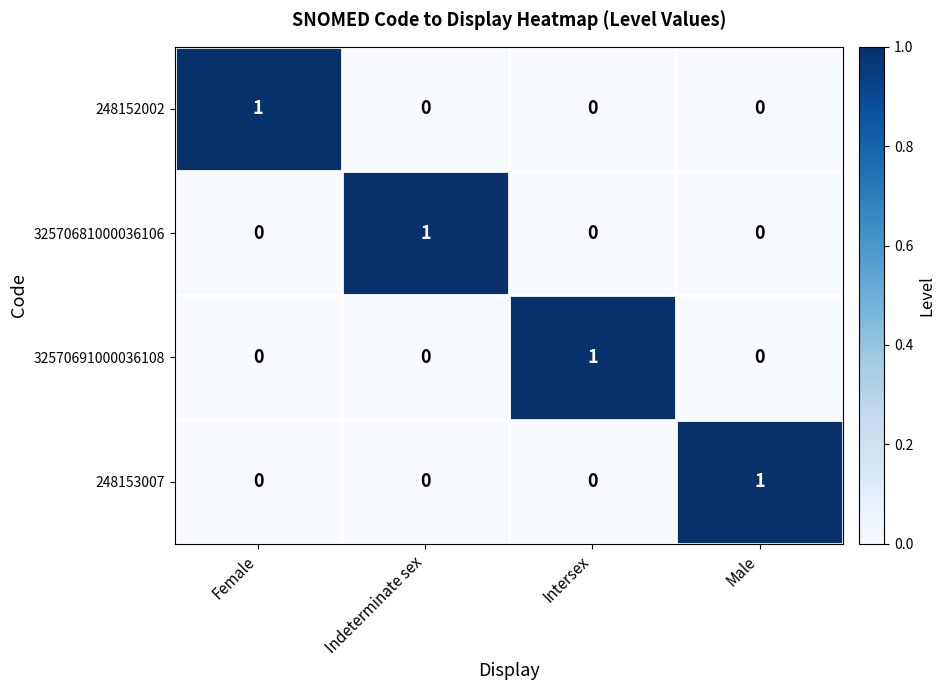

At how many categories does at least one series exceed 0?

4